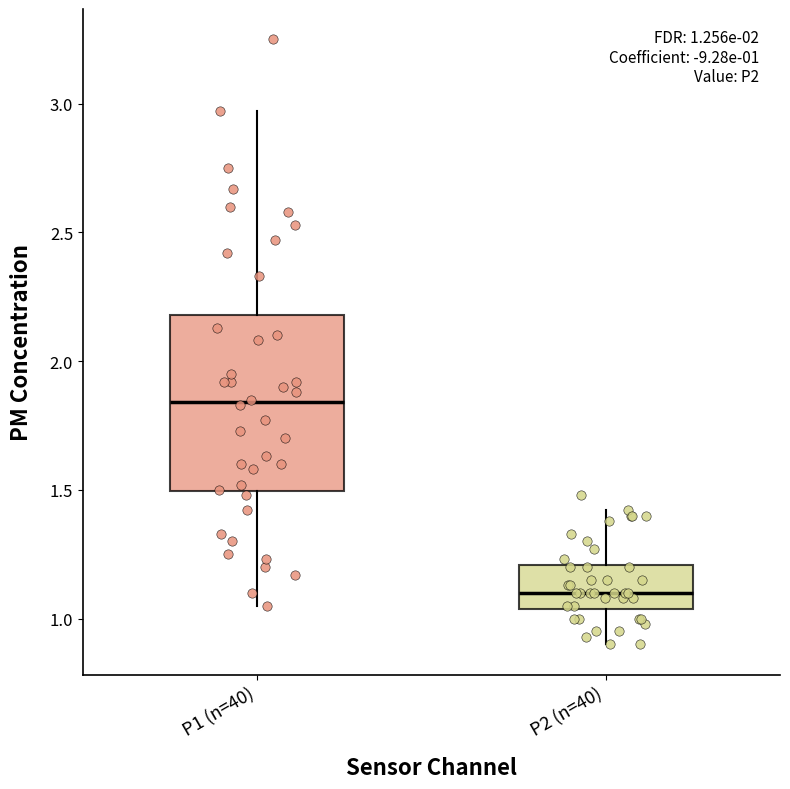

Comparing the boxes themselves (not the whiskers), which one is the tallest?

P1 (n=40)